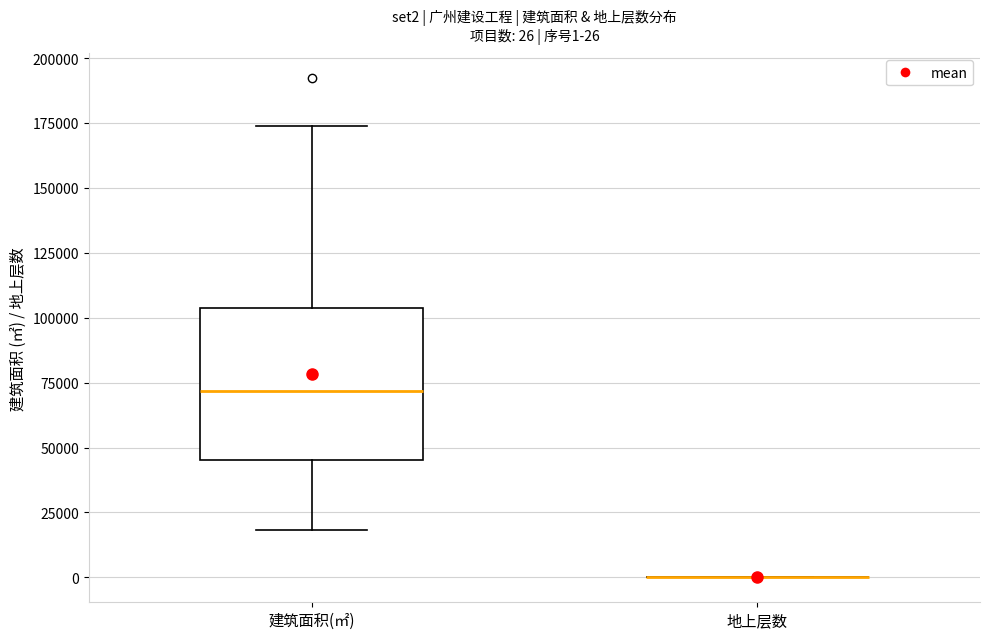

Comparing the boxes themselves (not the whiskers), which one is the tallest?

建筑面积(㎡)